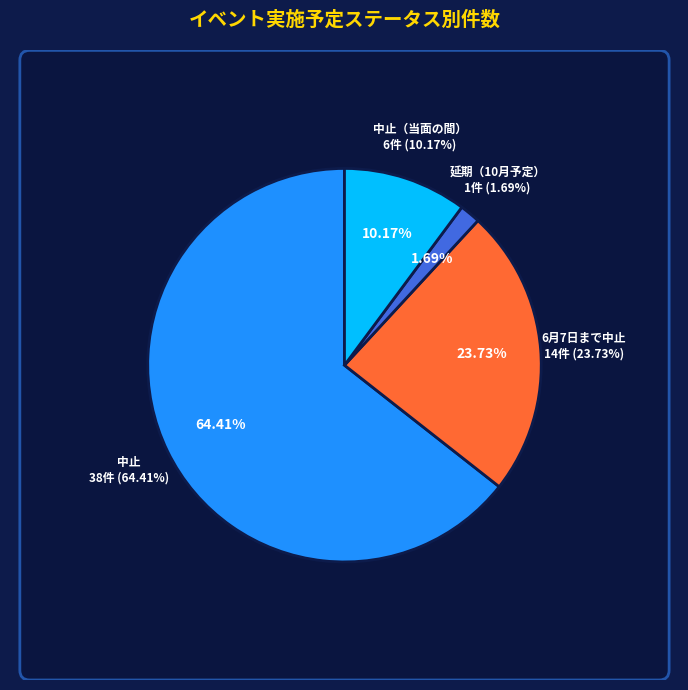

Combined, what portion of the pie is 延期（10月予定） and 中止（当面の間）?

11.9%